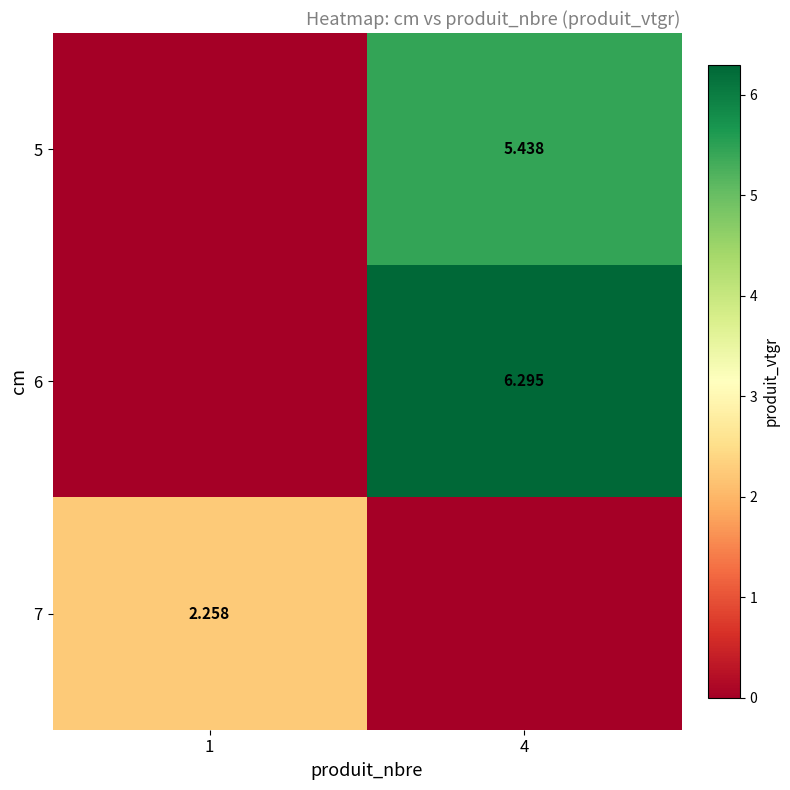

Is the value of 7 at 1 greater than the value of 6 at 4?

No